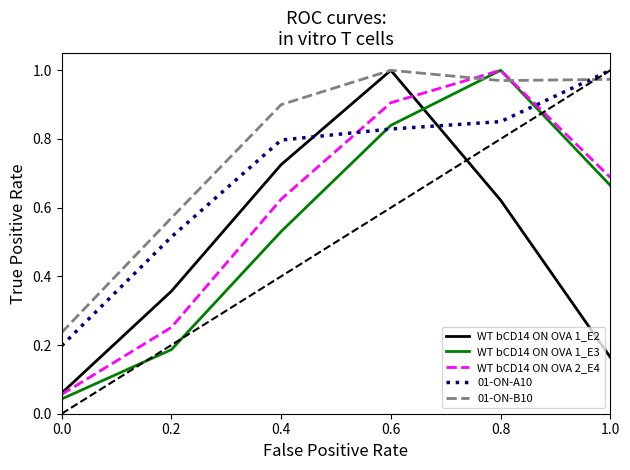

Which series changed the most between 0.6 and 1.0?

WT bCD14 ON OVA 1_E2